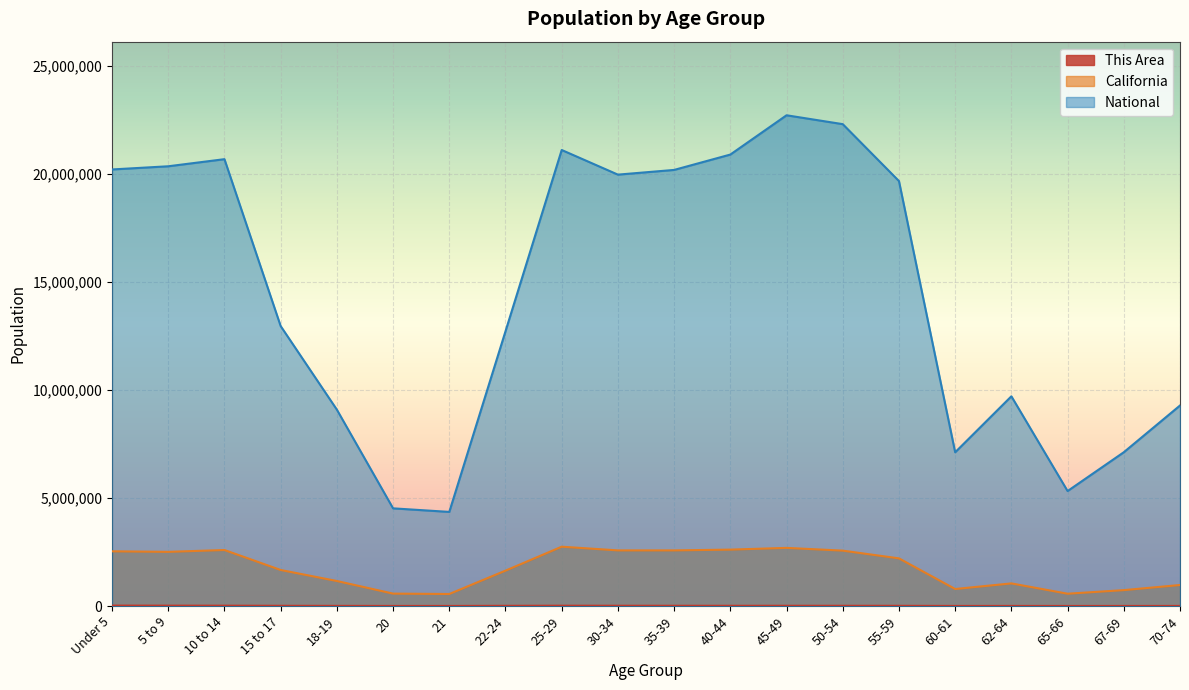

True or false: This Area and California cross at least once.

False